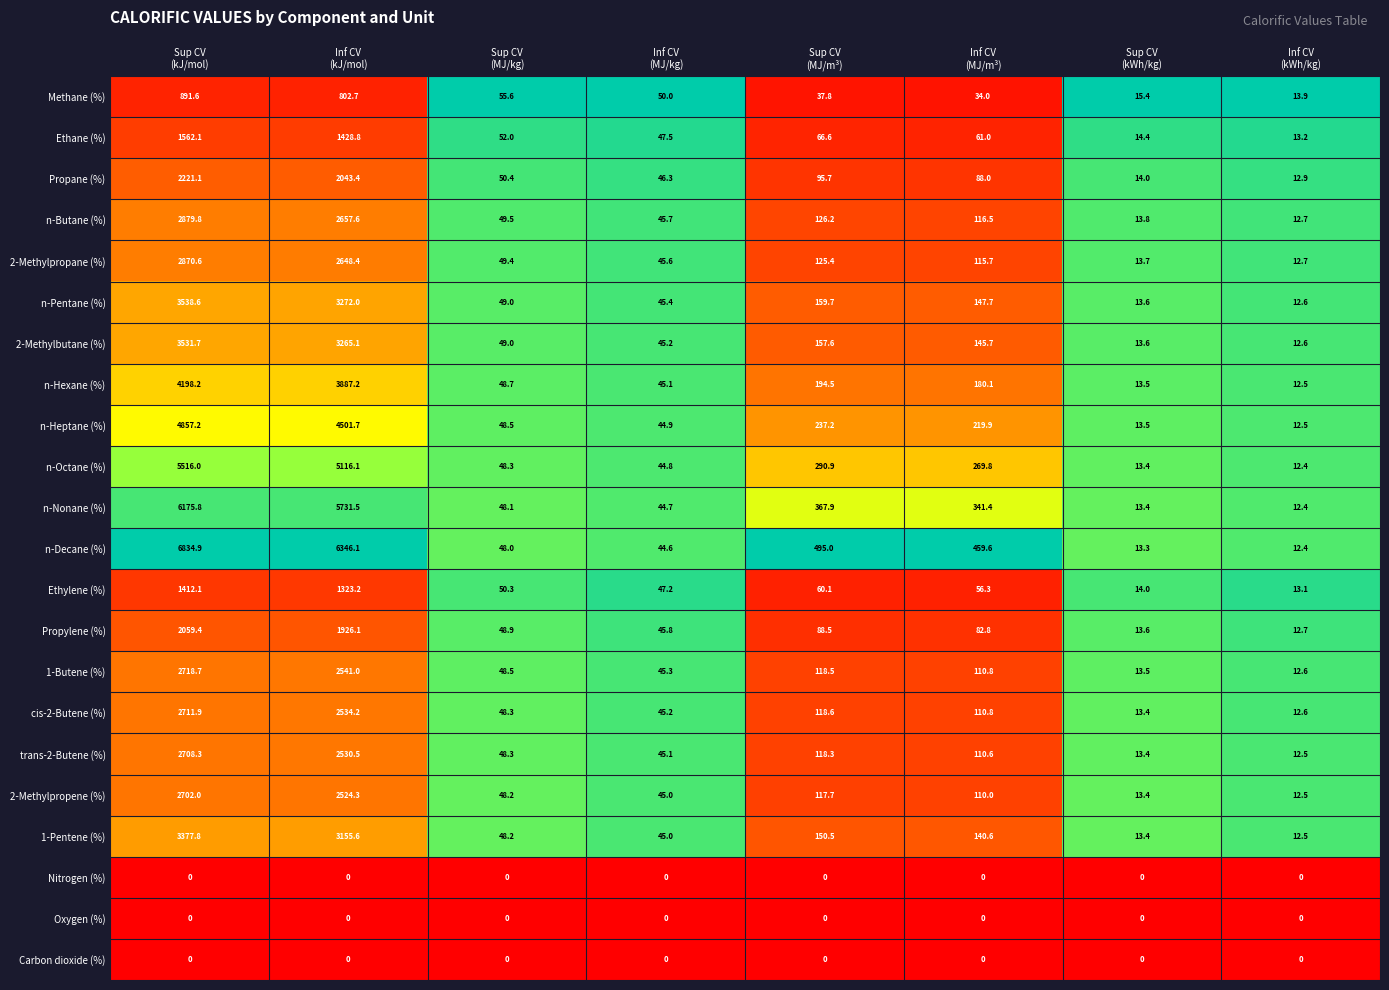

Which series has the largest total across all categories?

n-Decane (%)